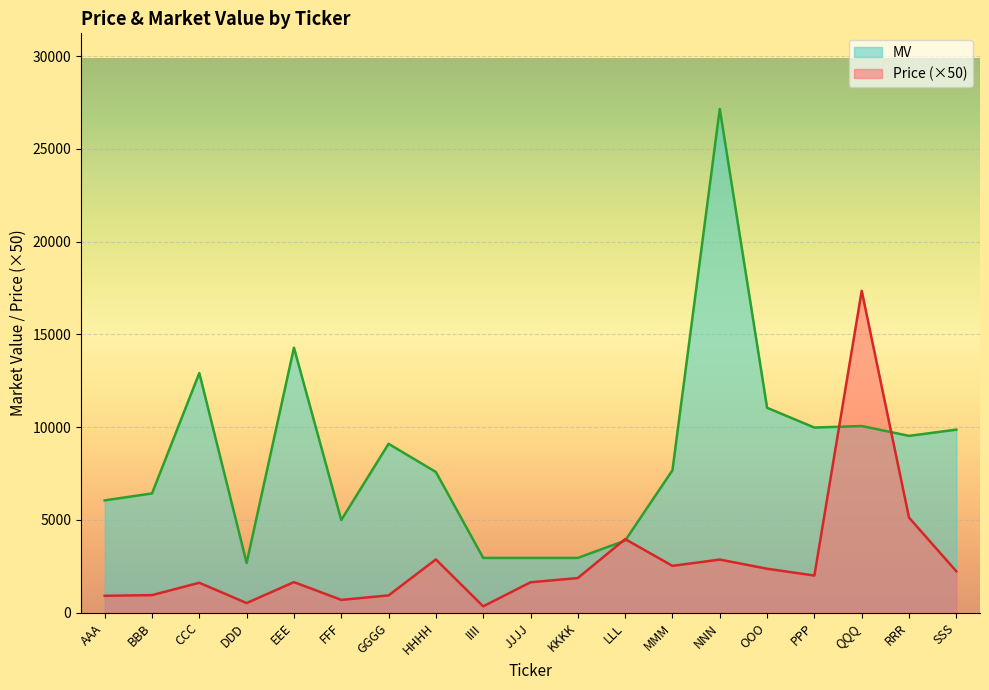

How many interior local peaks does the Price series have?

6